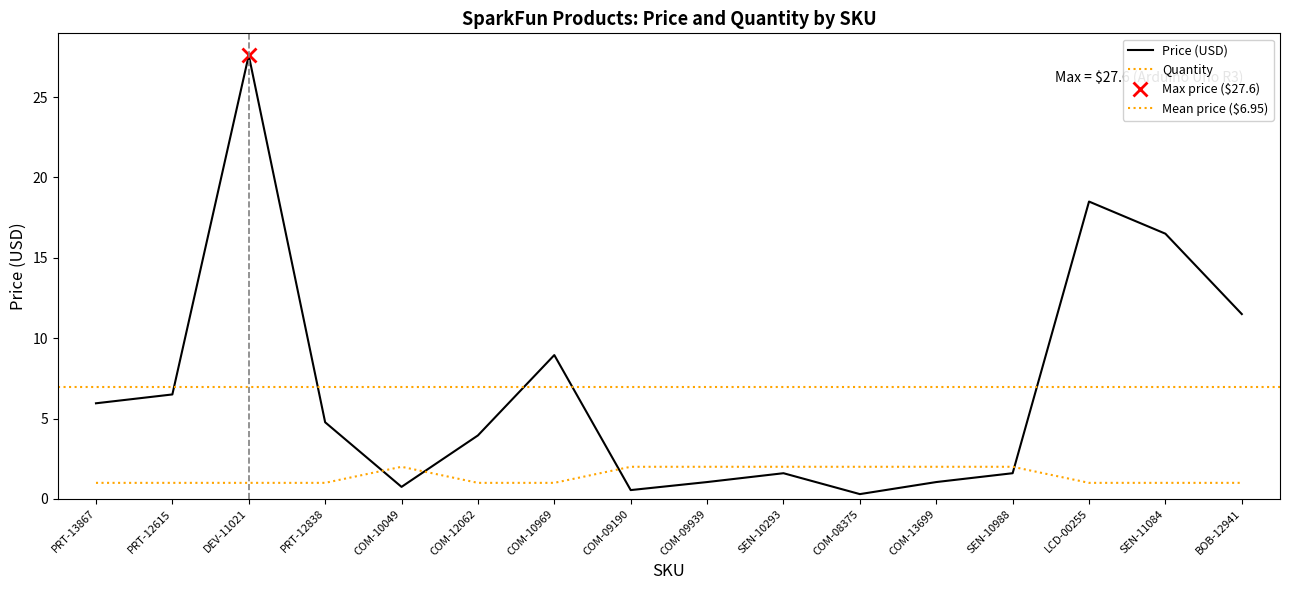

How many Quantity values are between 1 and 2?

16